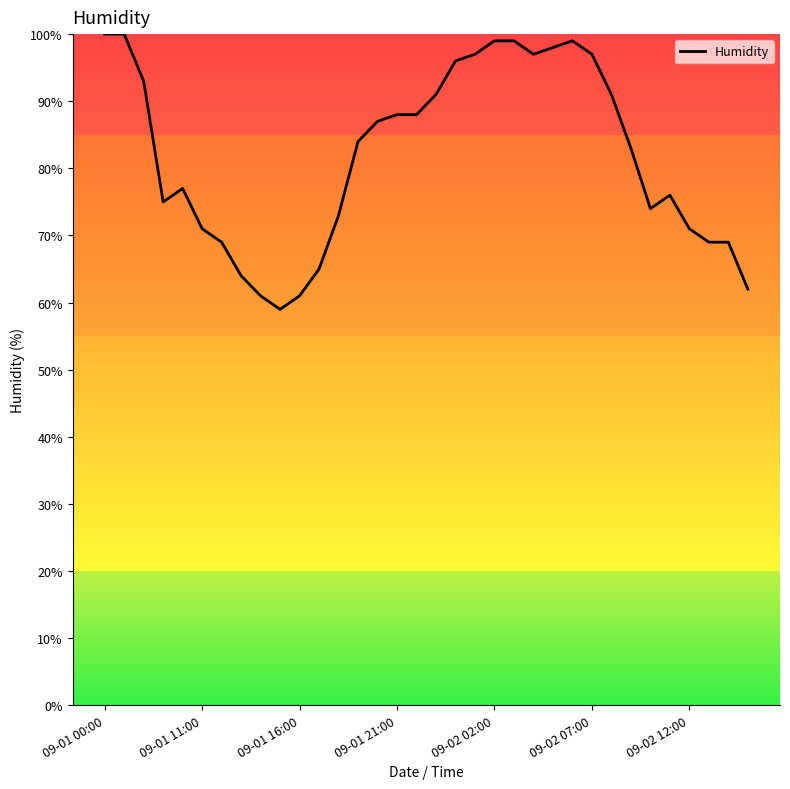

What is the minimum value shown in the chart?

59